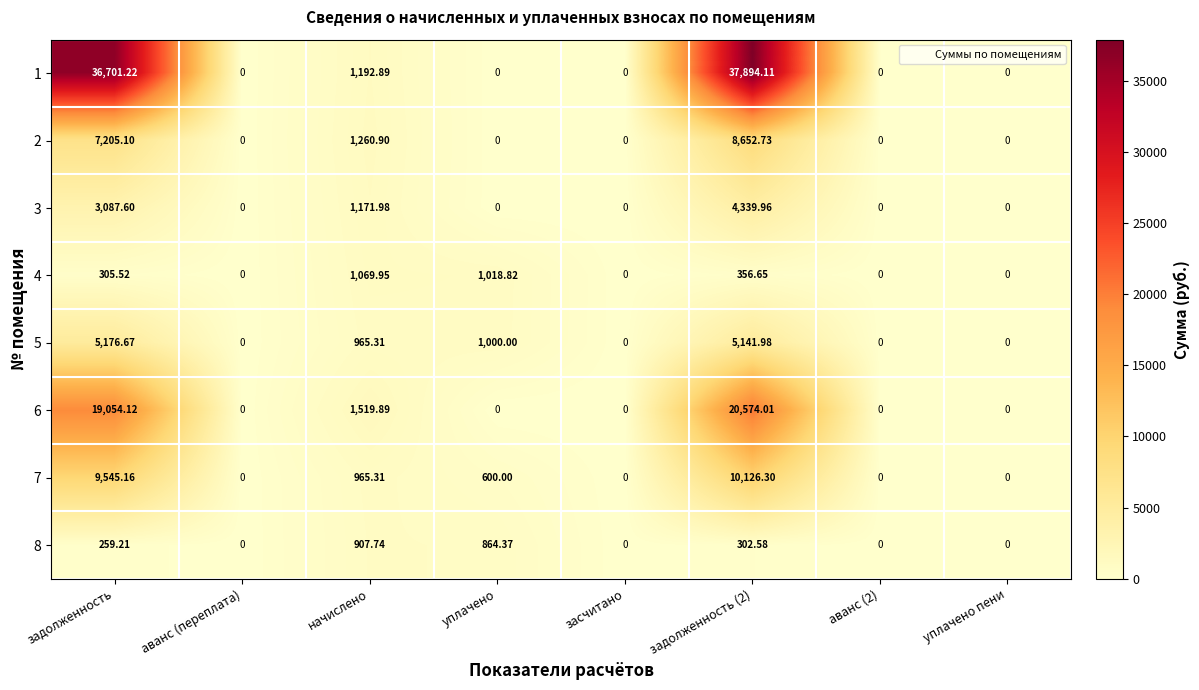

Where does the 8 series first go above 259?

задолженность